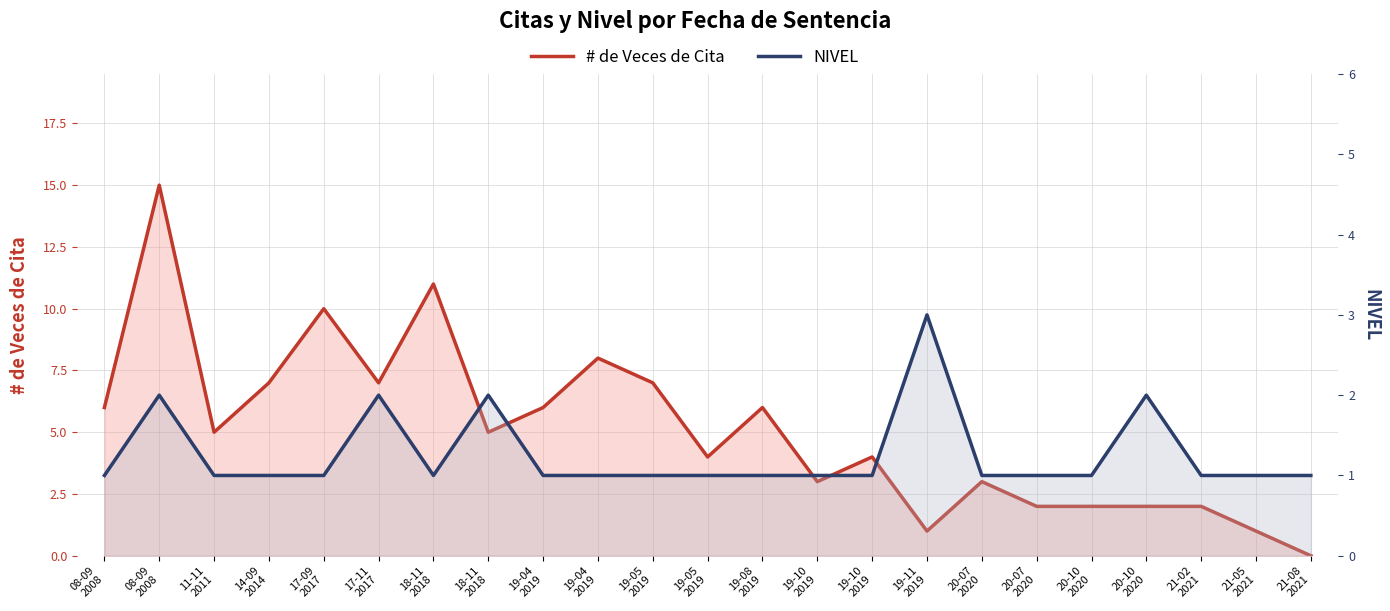

What is the difference between the # de Veces de Cita values at 19-05
2019 and 19-04
2019?

1